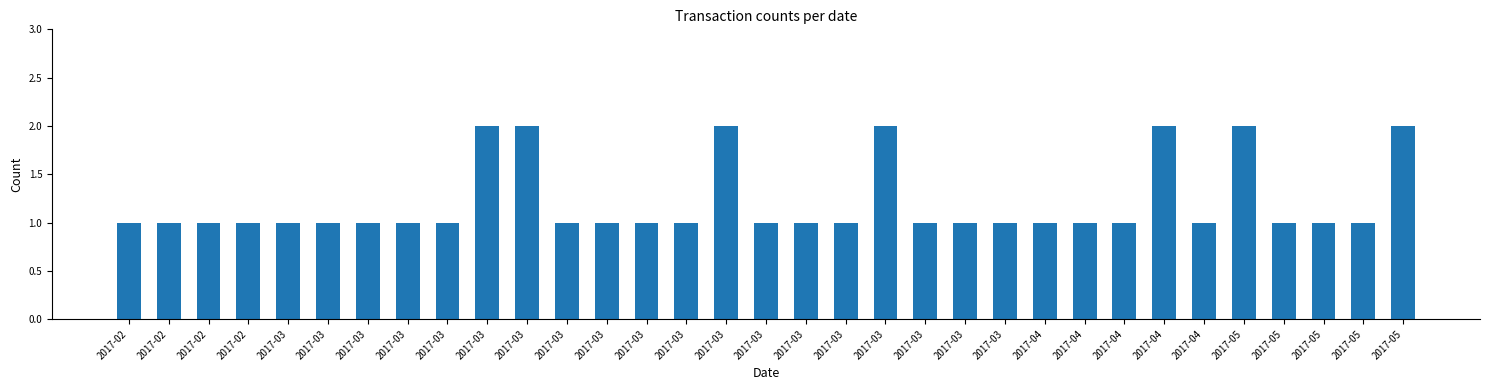

The chart shows a value of 2 at 2017-05. True or false?

True